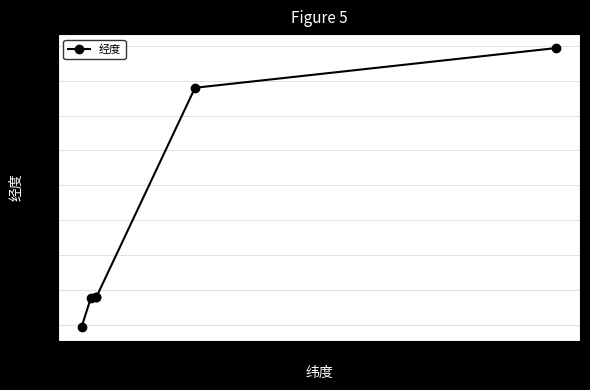

What is the difference between the values at 43 and 41?

12.0